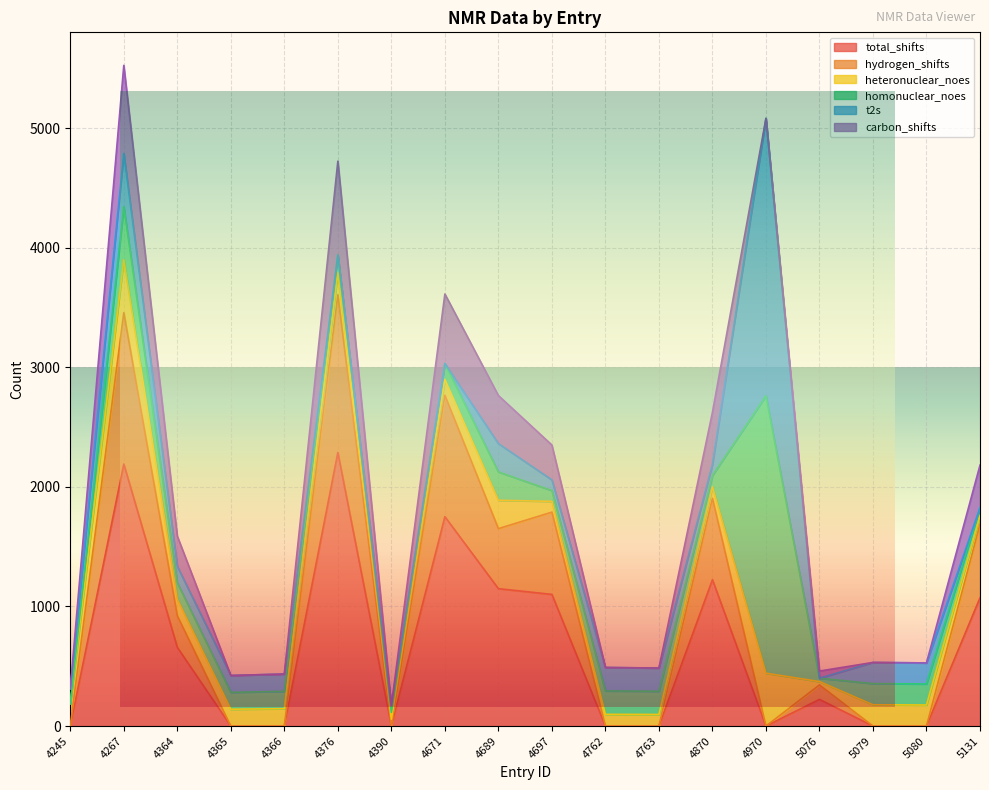

What is the value of the carbon_shifts point at the 7th from the left?

57